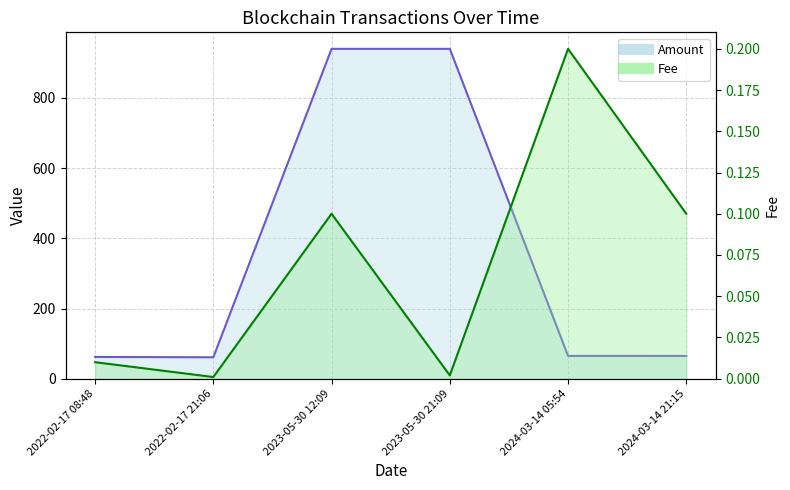

What is the difference between the second highest and minimum values in the Fee series?

0.1